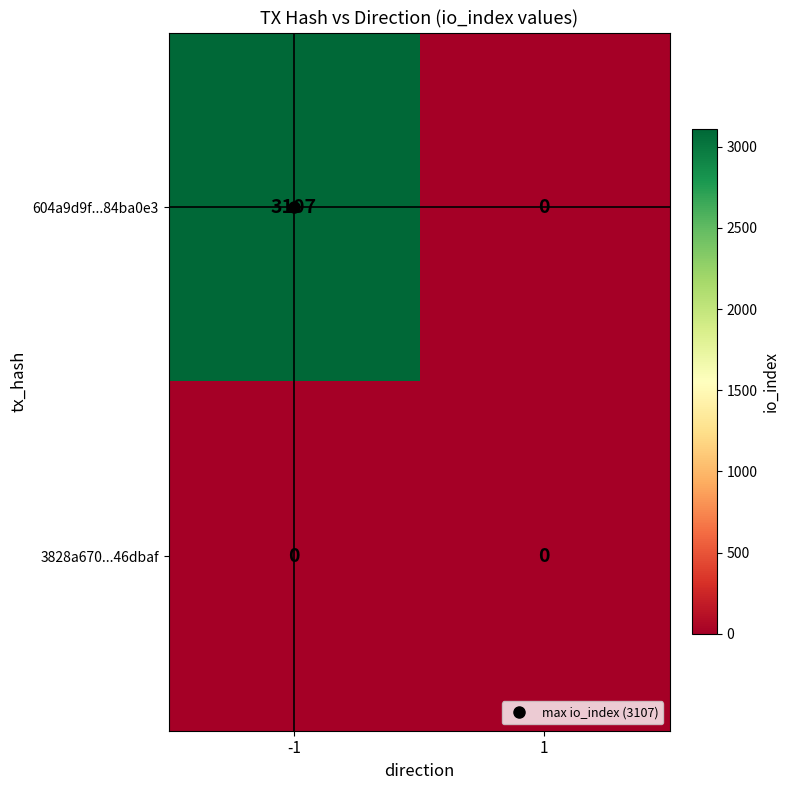

What is the maximum value shown in the chart?

3107